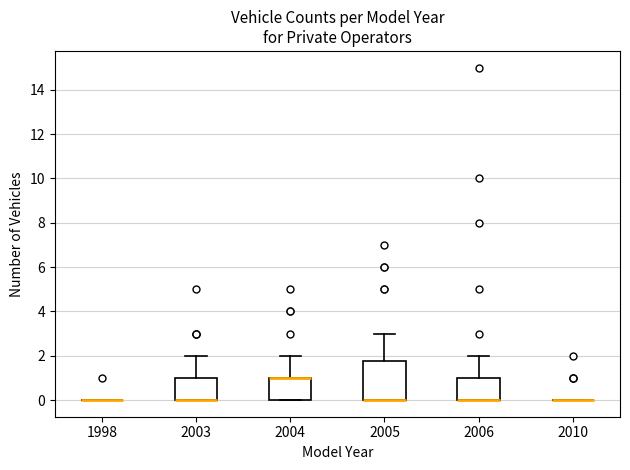

Reading left to right, read every box against the y-axis: the position of its median line, the range the box covers, and the ends of its whiskers. The values are not printed on the chart, so give them approximately, as read against the axis.

1998: box collapsed to a line at 0.0, whiskers 0.0 to 0.0
2003: median 0.0 (drawn on the box's lower edge), box 0.0 to 1.0, whiskers 0.0 to 2.0
2004: median 1.0 (drawn on the box's upper edge), box 0.0 to 1.0, whiskers 0.0 to 2.0
2005: median 0.0 (drawn on the box's lower edge), box 0.0 to 1.8, whiskers 0.0 to 3.0
2006: median 0.0 (drawn on the box's lower edge), box 0.0 to 1.0, whiskers 0.0 to 2.0
2010: box collapsed to a line at 0.0, whiskers 0.0 to 0.0